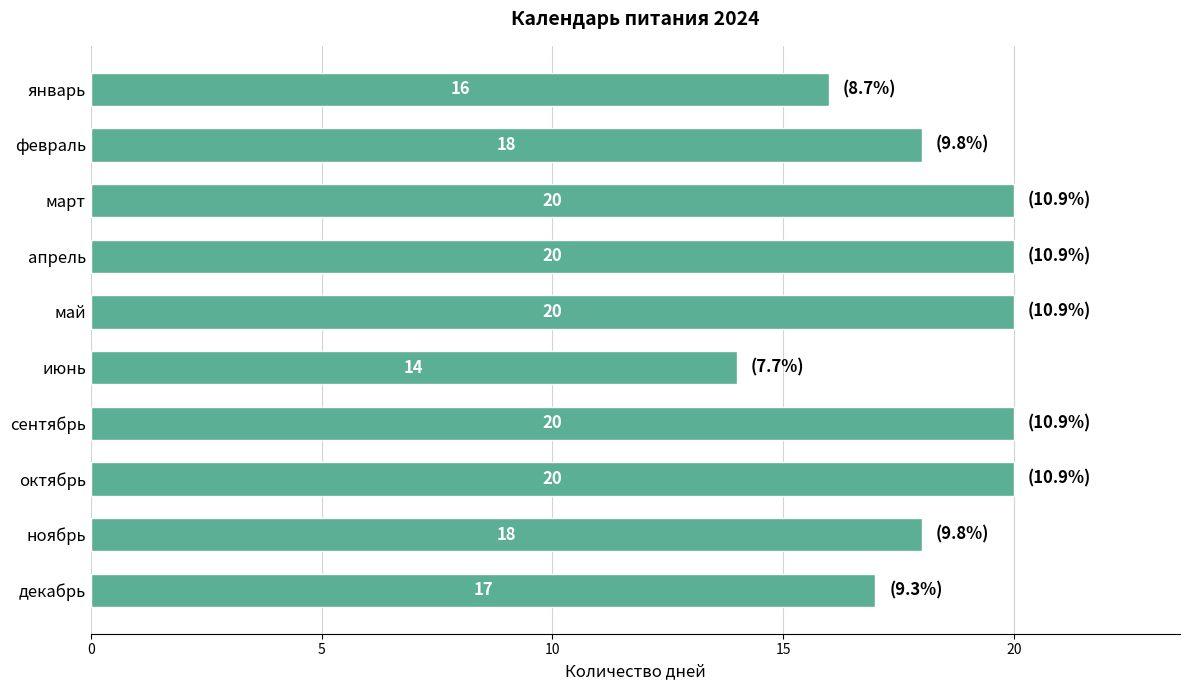

The value at октябрь is 20. True or false?

True